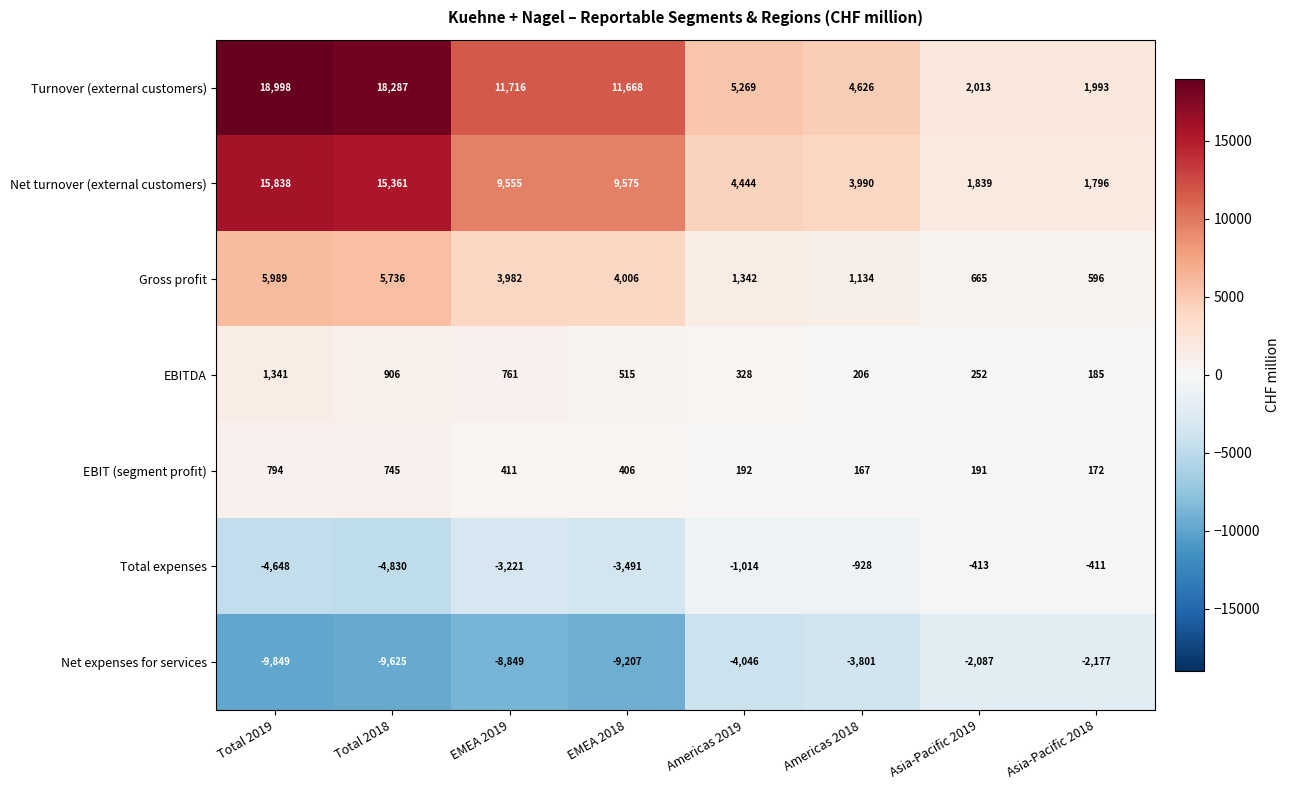

What is the sum of all EBITDA values?

4494